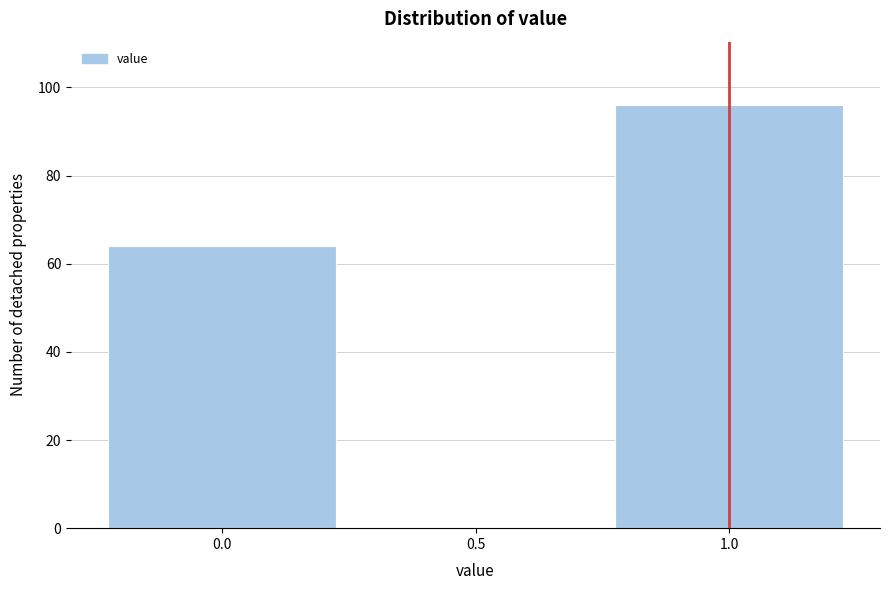

Reading left to right, list every bar in this chart as the range it spans on the x-axis followed by its height. The values are not printed on the chart, so give them approximately, as read against the axis.

-0.25 to 0.25: 64
0.25 to 0.75: 0
0.75 to 1.25: 96